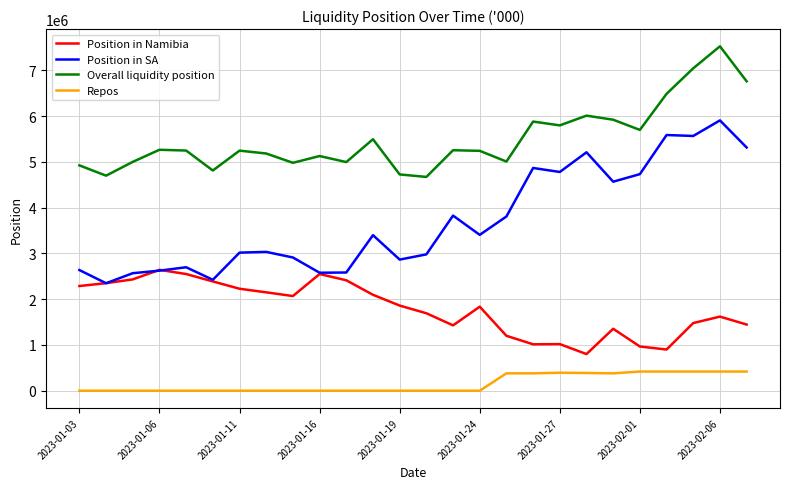

Rank the series by their maximum value, from highest to lowest.

Overall liquidity position, Position in SA, Position in Namibia, Repos